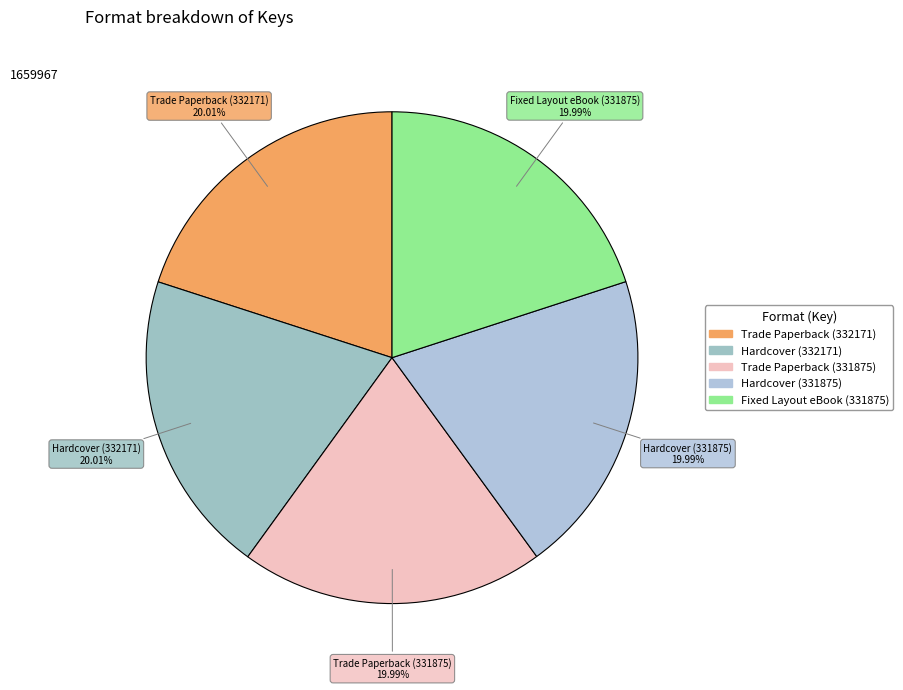

To the nearest percent, what is the average slice percentage?

20%